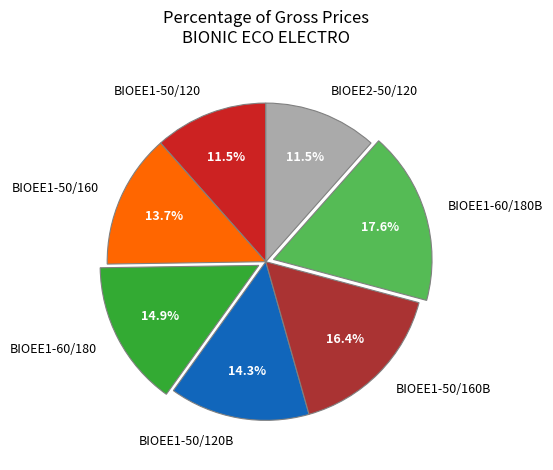

The BIOEE1-50/160 slice represents 26% of the pie. True or false?

False